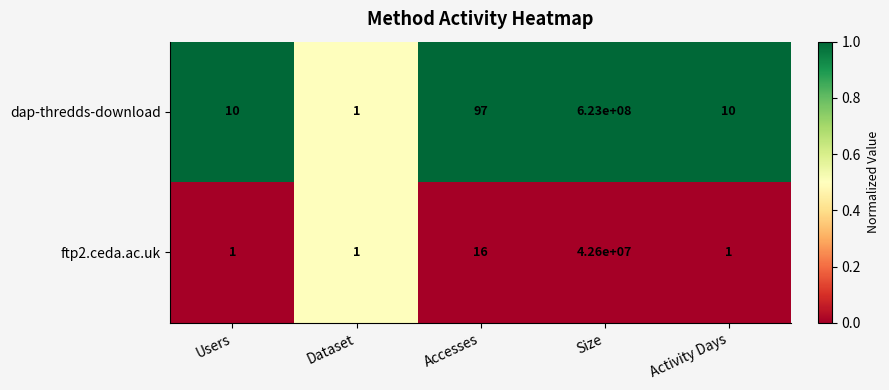

Between Dataset and Activity Days, which series saw the biggest shift?

dap-thredds-download